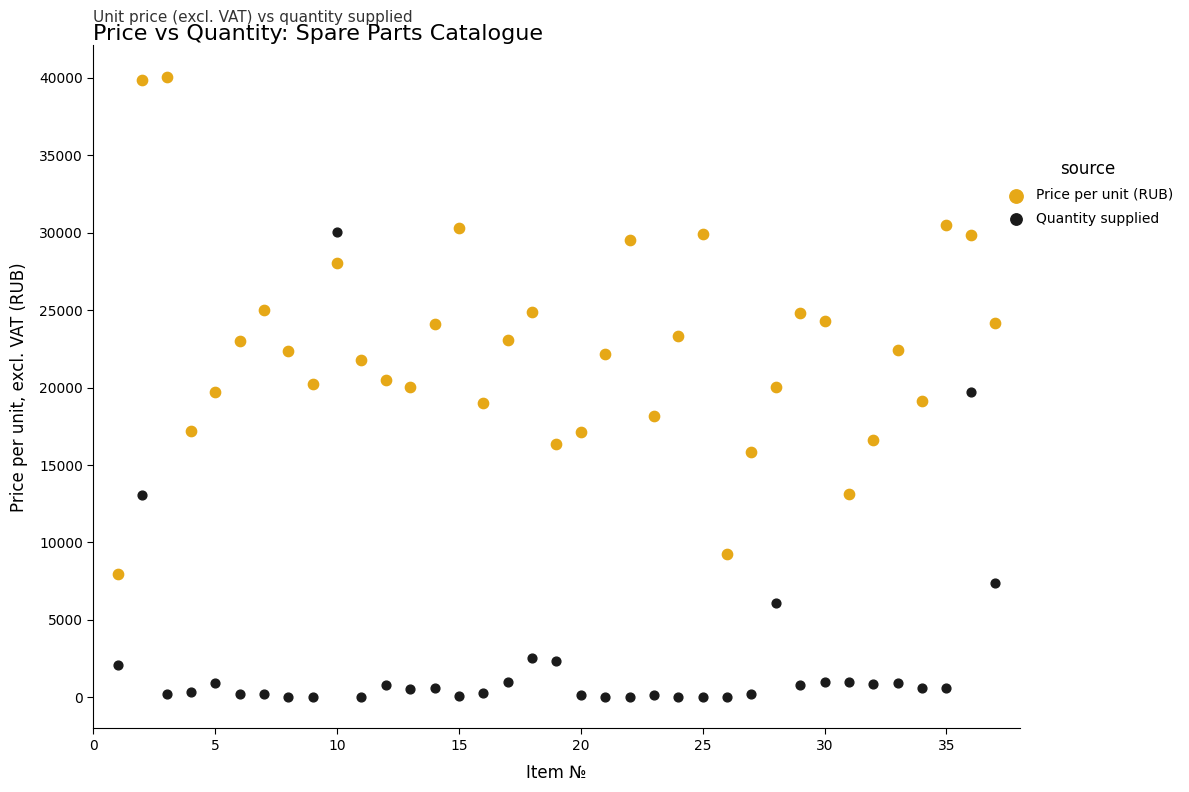

Which series has the widest spread of Y values?

Price per unit (RUB)